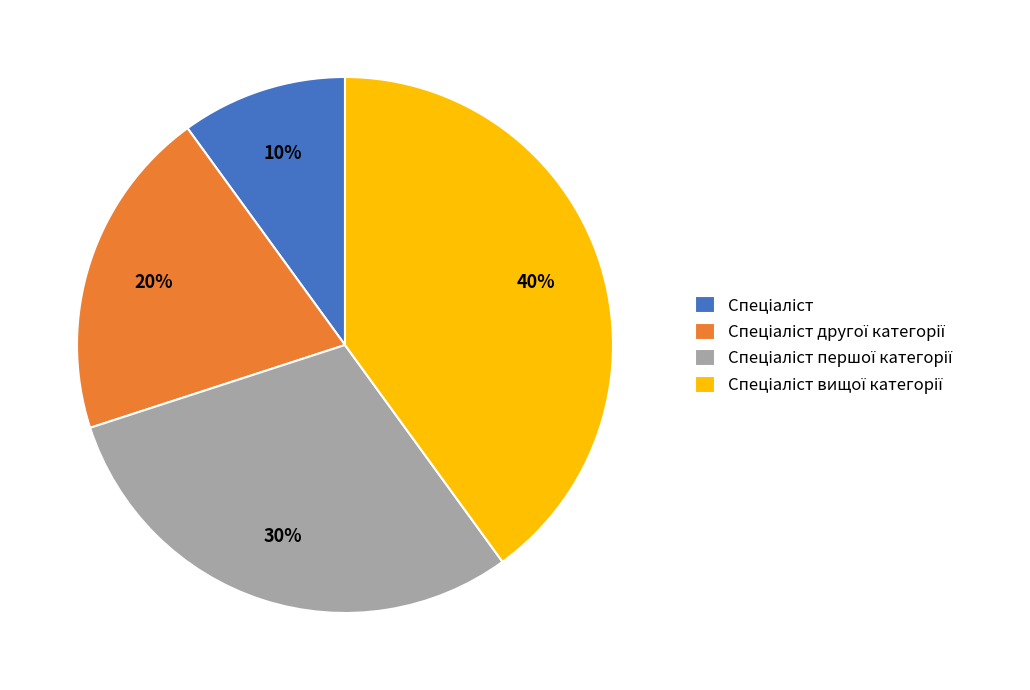

How many segments does this pie chart have?

4